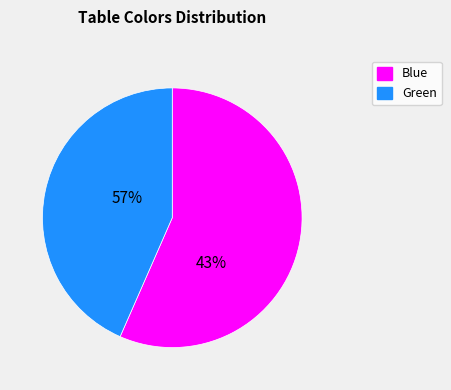

Count the number of slices in the pie.

2